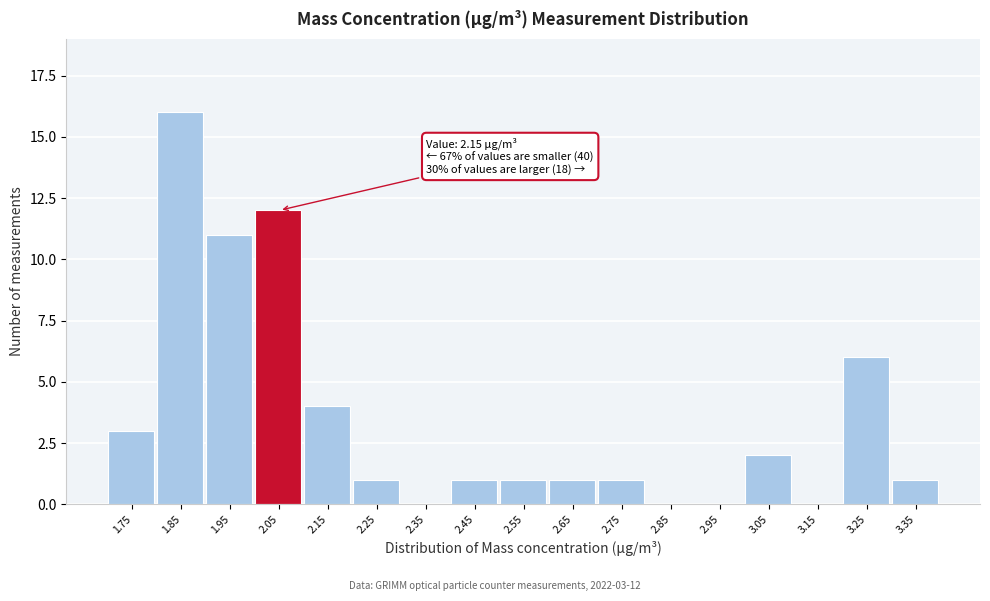

Reading left to right, extract all data points from this chart.

1.75=3	1.85=16	1.95=11	2.05=12	2.15=4	2.25=1	2.35=0	2.45=1	2.55=1	2.65=1	2.75=1	2.85=0	2.95=0	3.05=2	3.15=0	3.25=6	3.35=1